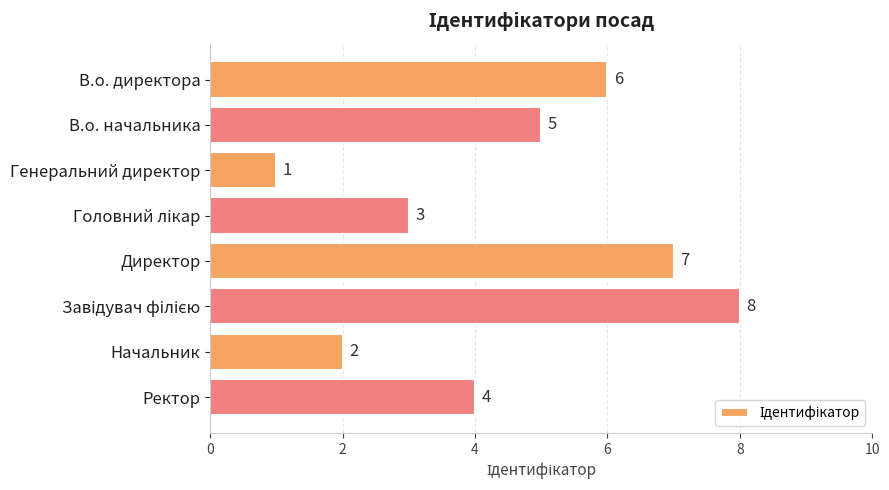

What is the difference between the maximum and second lowest values?

6